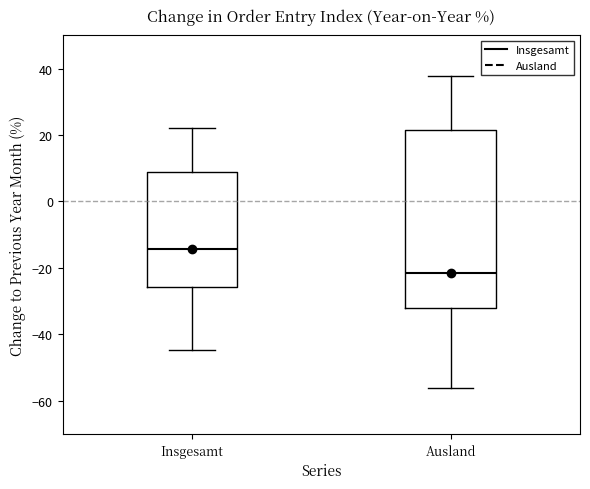

Where is the lower edge of the box for Insgesamt on the y-axis? The values are not printed on the chart, so give them approximately, as read against the axis.

-26